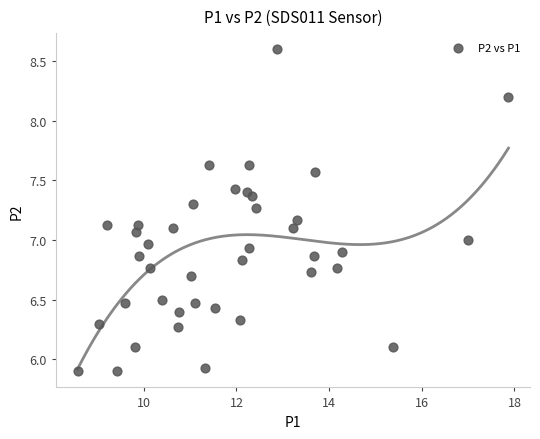

What is the range of Y values (max minus min)?

2.7